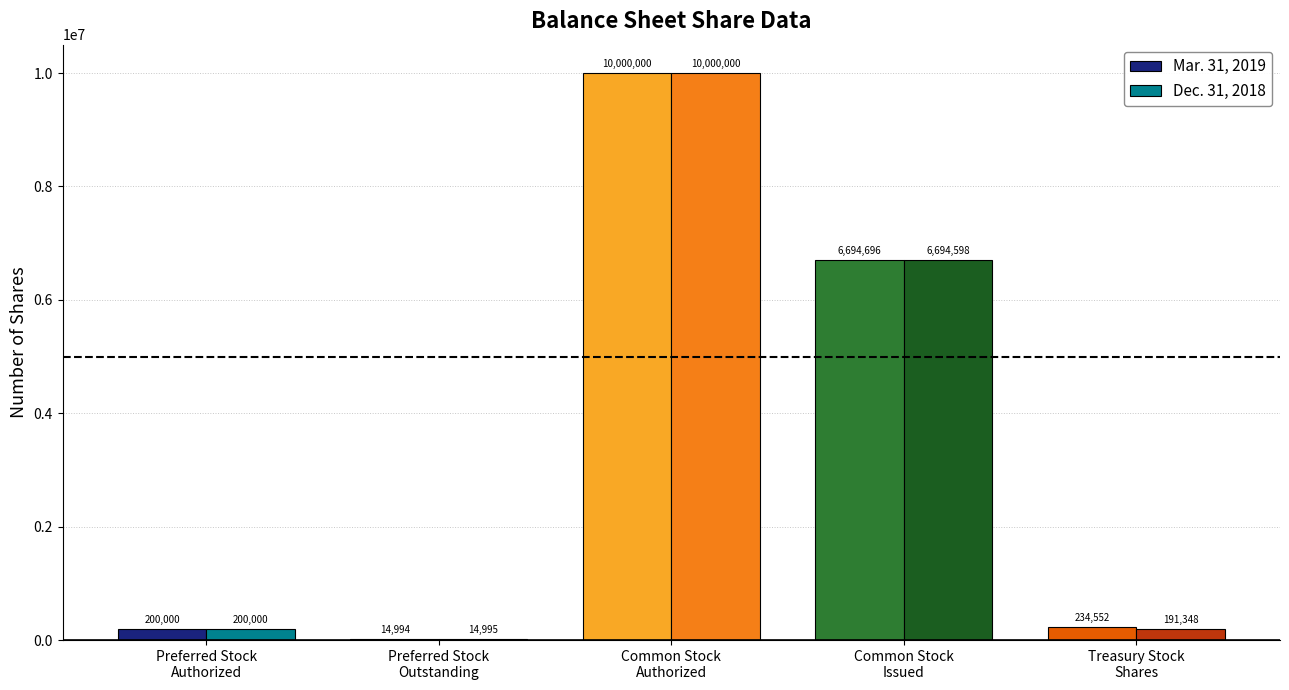

Reading left to right, transcribe all the data shown in this chart.

Mar. 31, 2019: 200000	14994	10000000	6694696	234552
Dec. 31, 2018: 200000	14995	10000000	6694598	191348